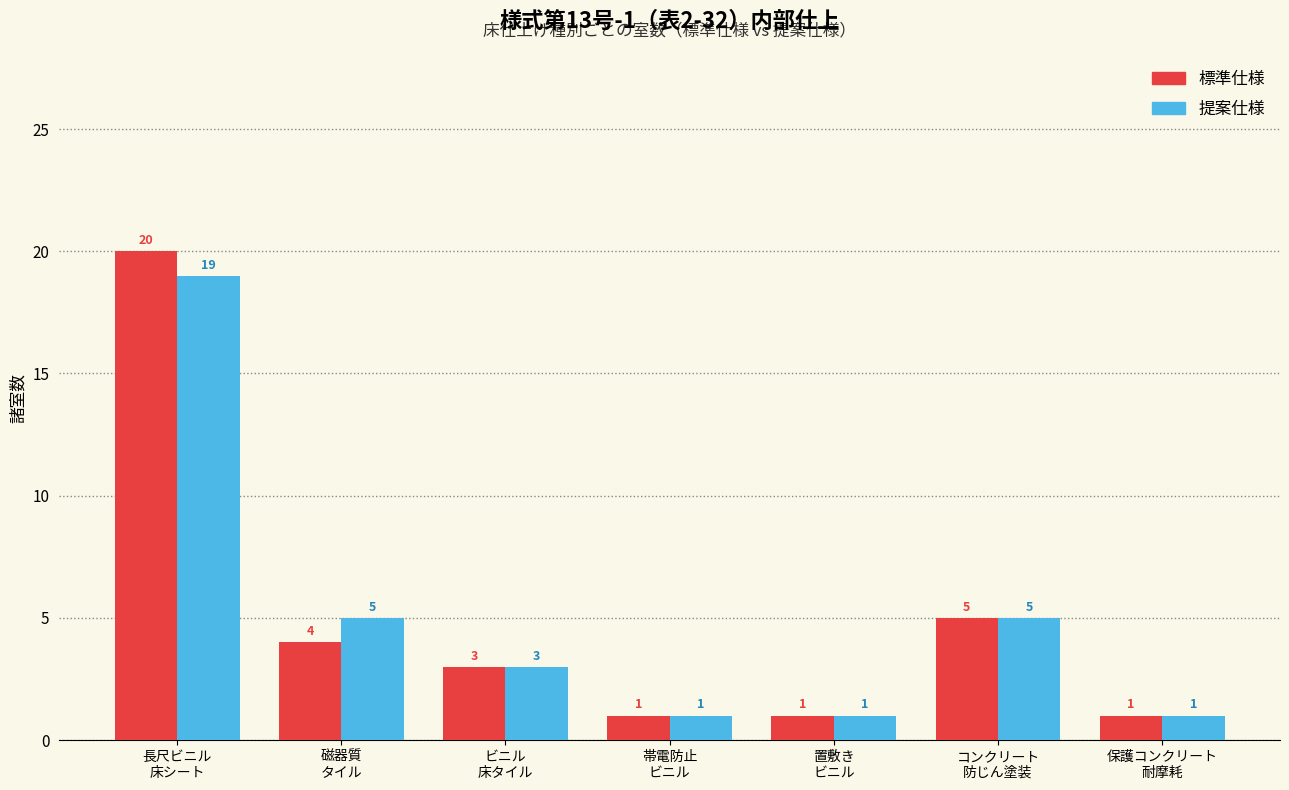

The value of 提案仕様 at 保護コンクリート
耐摩耗 is 1. True or false?

True